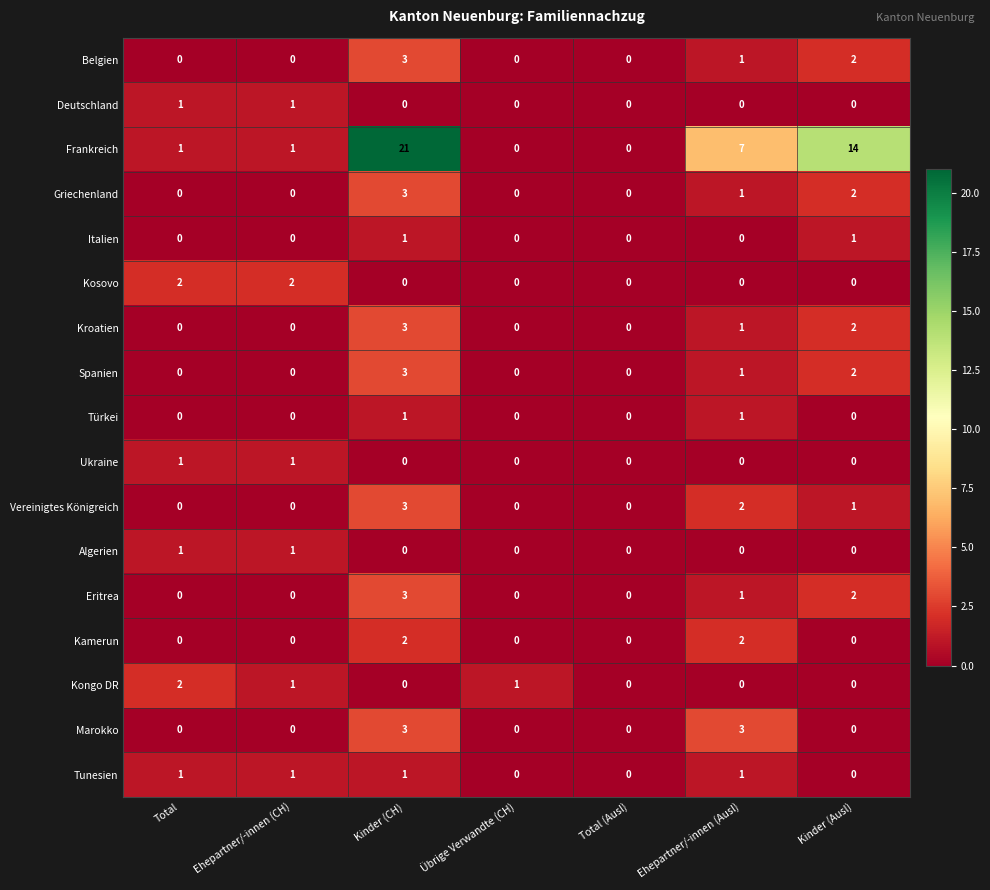

How many categories are shown in the chart?

7